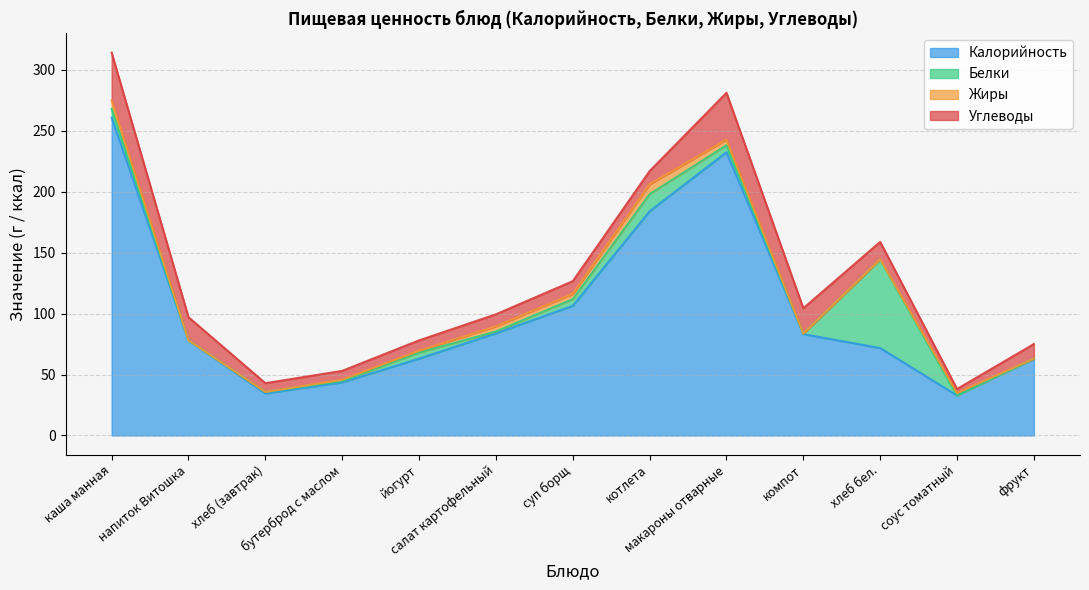

Which category has the highest value across all series?

каша манная